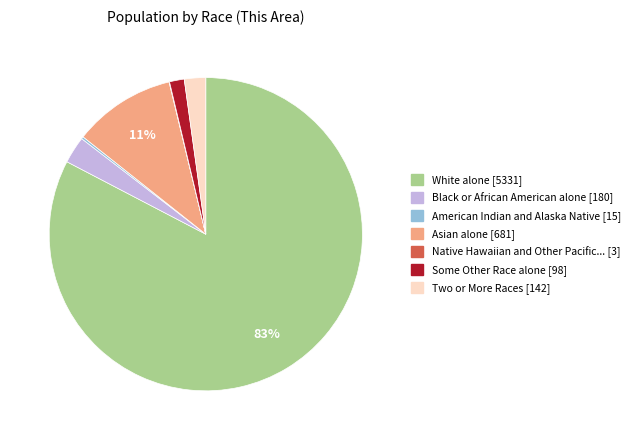

Is there a majority slice in this chart?

Yes